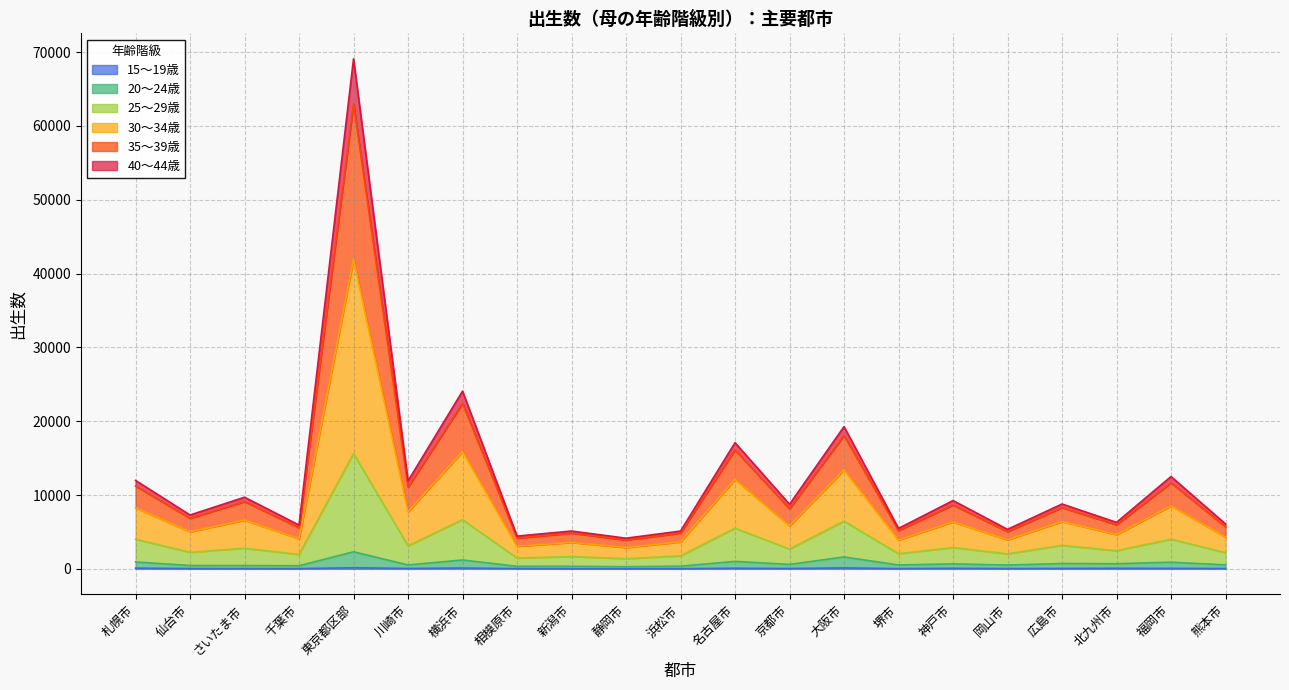

Between 仙台市 and 東京都区部, which series saw the biggest shift?

30～34歳